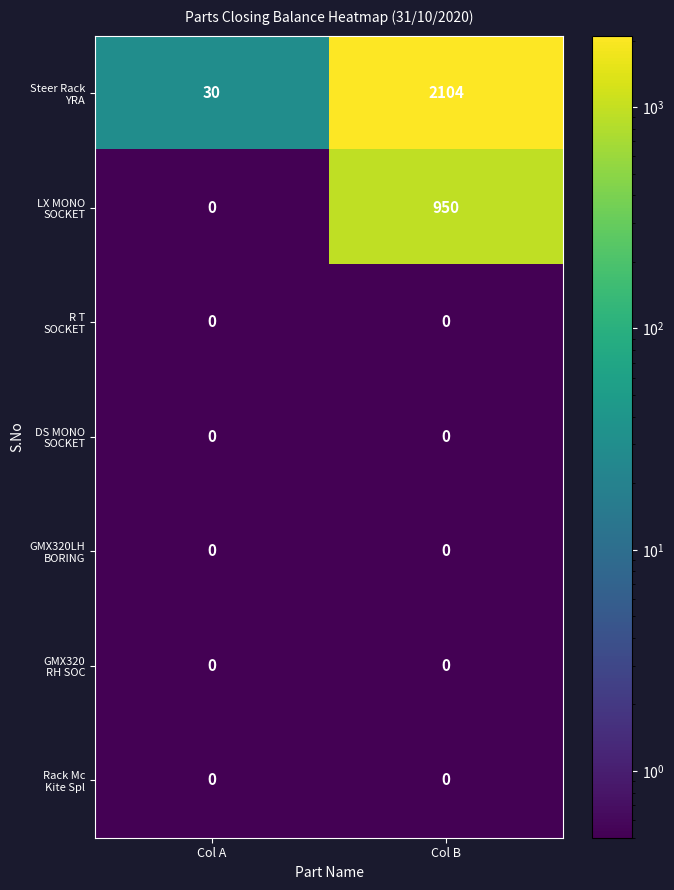

What is the spread (max minus min) of values at Col A?

30